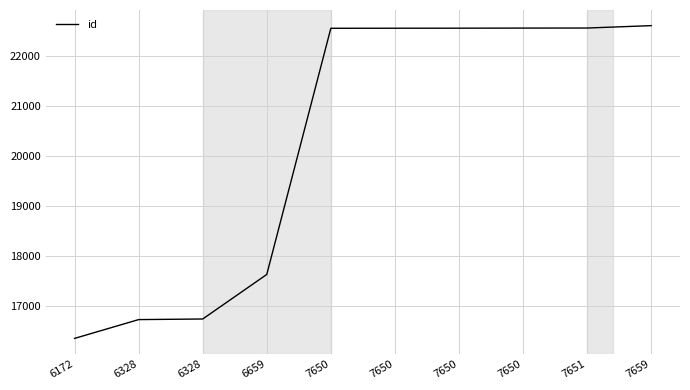

What is the approximate value at 7650?

22559